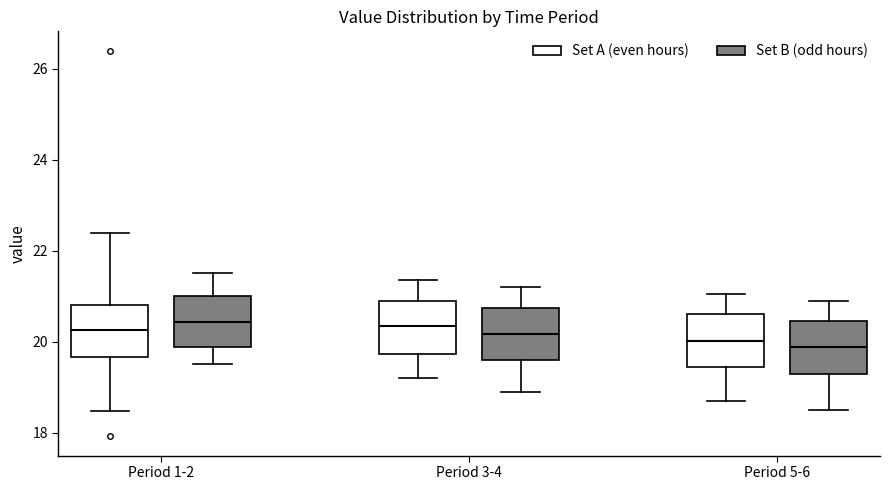

Reading left to right, read every box against the y-axis: the position of its median line, the range the box covers, and the ends of its whiskers. The values are not printed on the chart, so give them approximately, as read against the axis.

Period 1-2 (Set A (even hours)): median 20.2, box 19.6 to 20.8, whiskers 18.4 to 22.4
Period 1-2 (Set B (odd hours)): median 20.4, box 19.8 to 21.0, whiskers 19.6 to 21.6
Period 3-4 (Set A (even hours)): median 20.4, box 19.8 to 21.0, whiskers 19.2 to 21.4
Period 3-4 (Set B (odd hours)): median 20.2, box 19.6 to 20.8, whiskers 19.0 to 21.2
Period 5-6 (Set A (even hours)): median 20.0, box 19.4 to 20.6, whiskers 18.8 to 21.0
Period 5-6 (Set B (odd hours)): median 19.8, box 19.2 to 20.4, whiskers 18.6 to 21.0